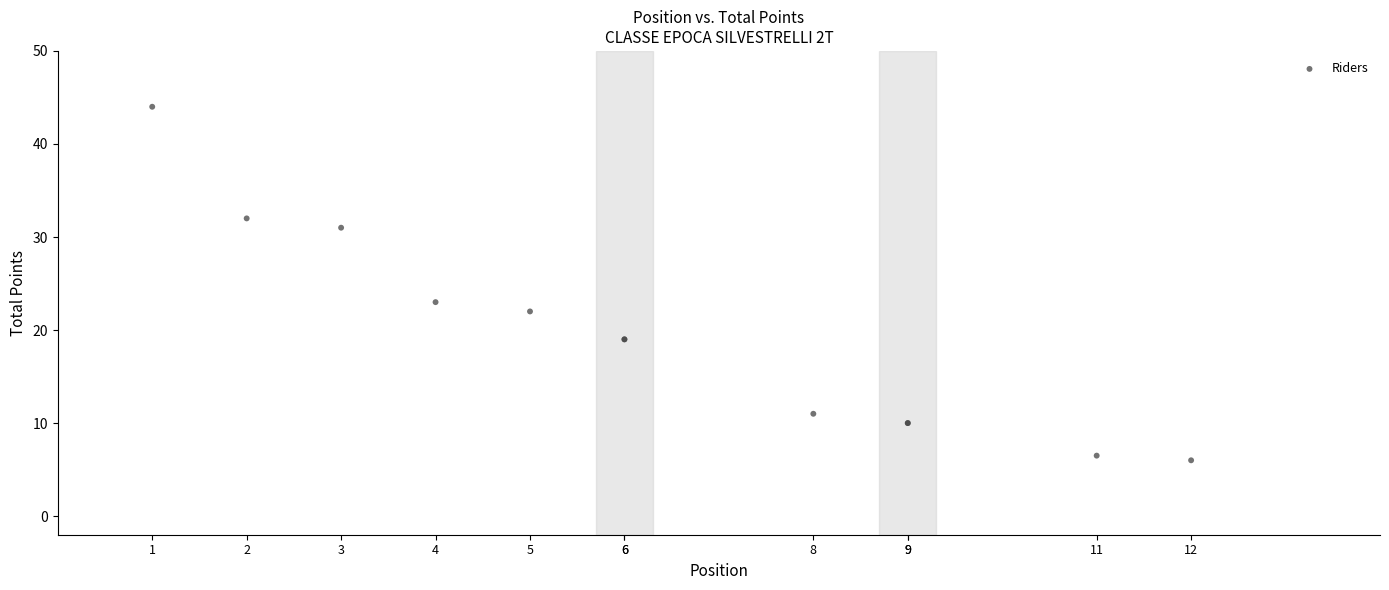

What Y value in the scatter plot is closest to 25?

23.0